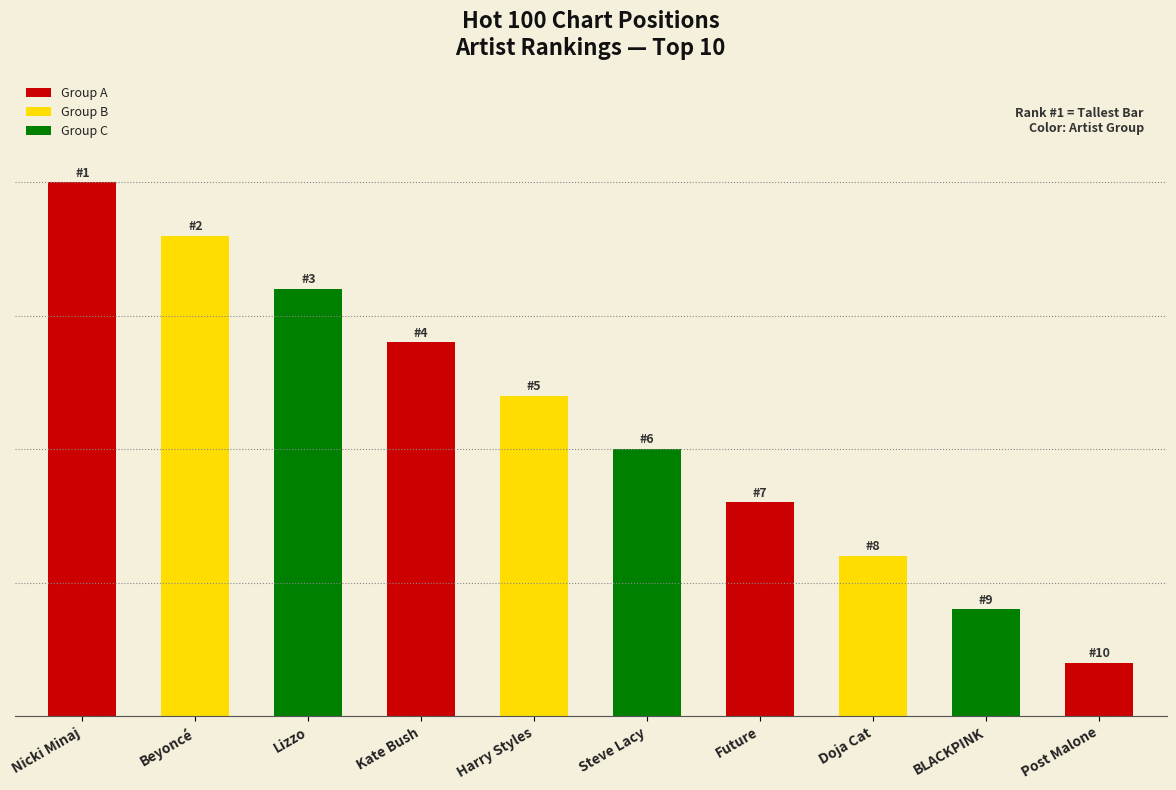

What is the greatest value displayed?

10